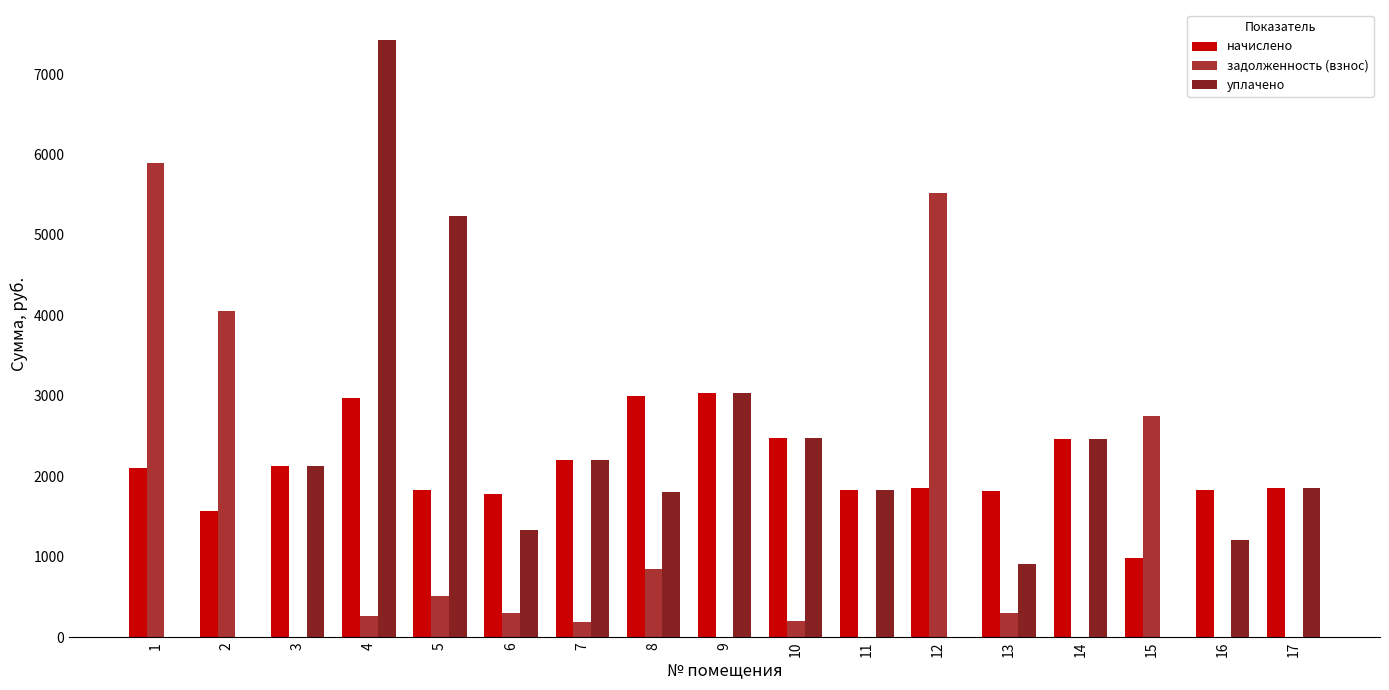

What is the difference between the уплачено values at 5 and 4?

2192.9